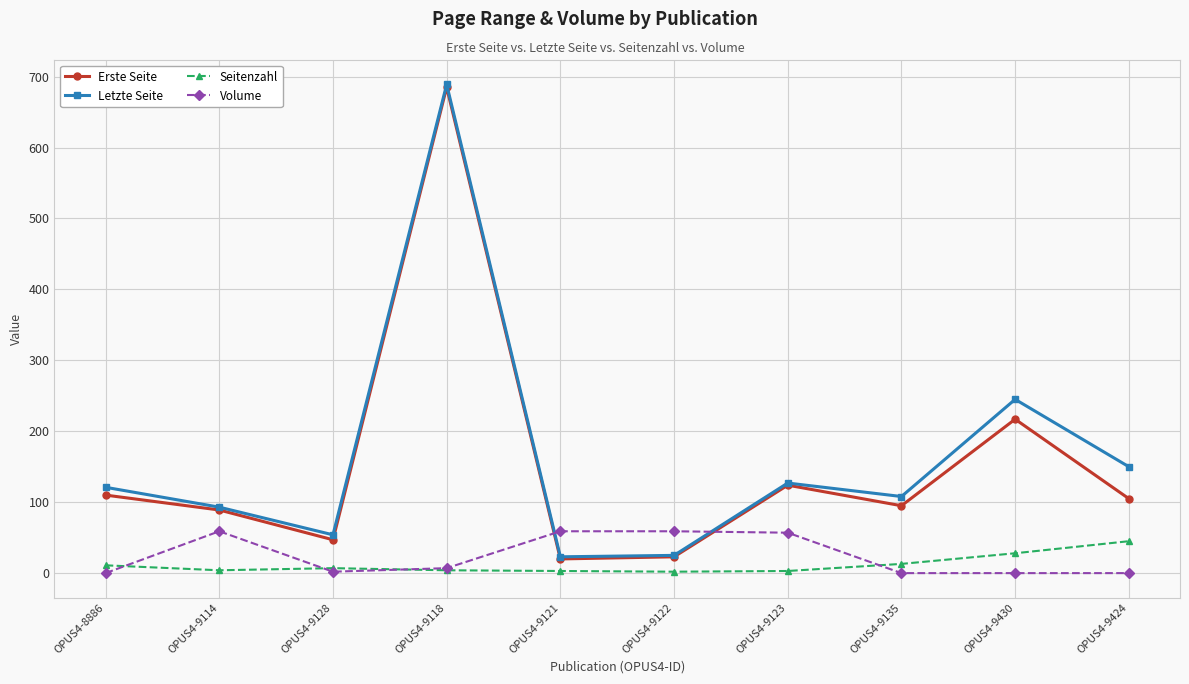

True or false: Letzte Seite has a value of 164 at OPUS4-9114.

False